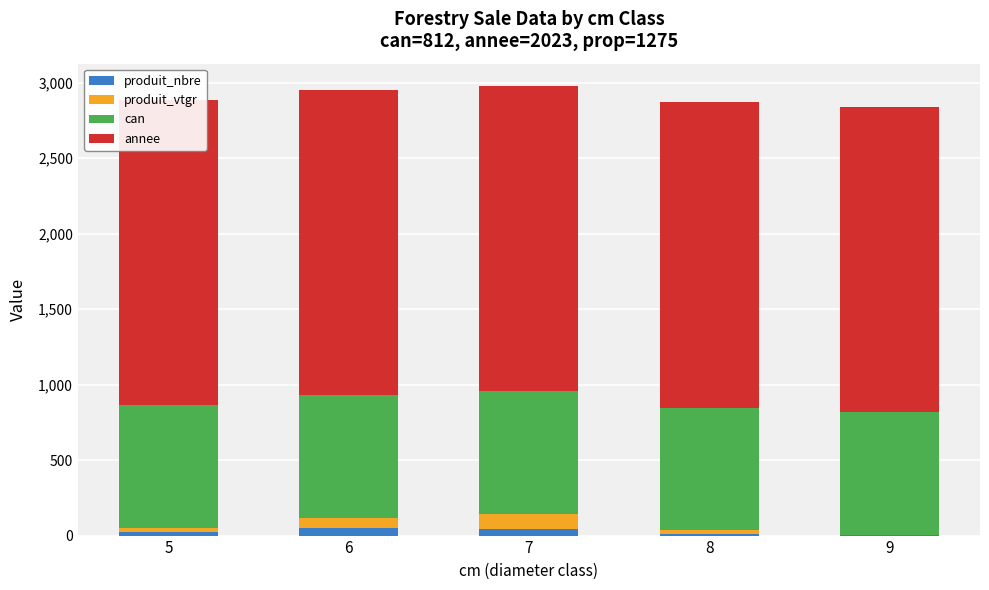

How many bars are there in each group?

4